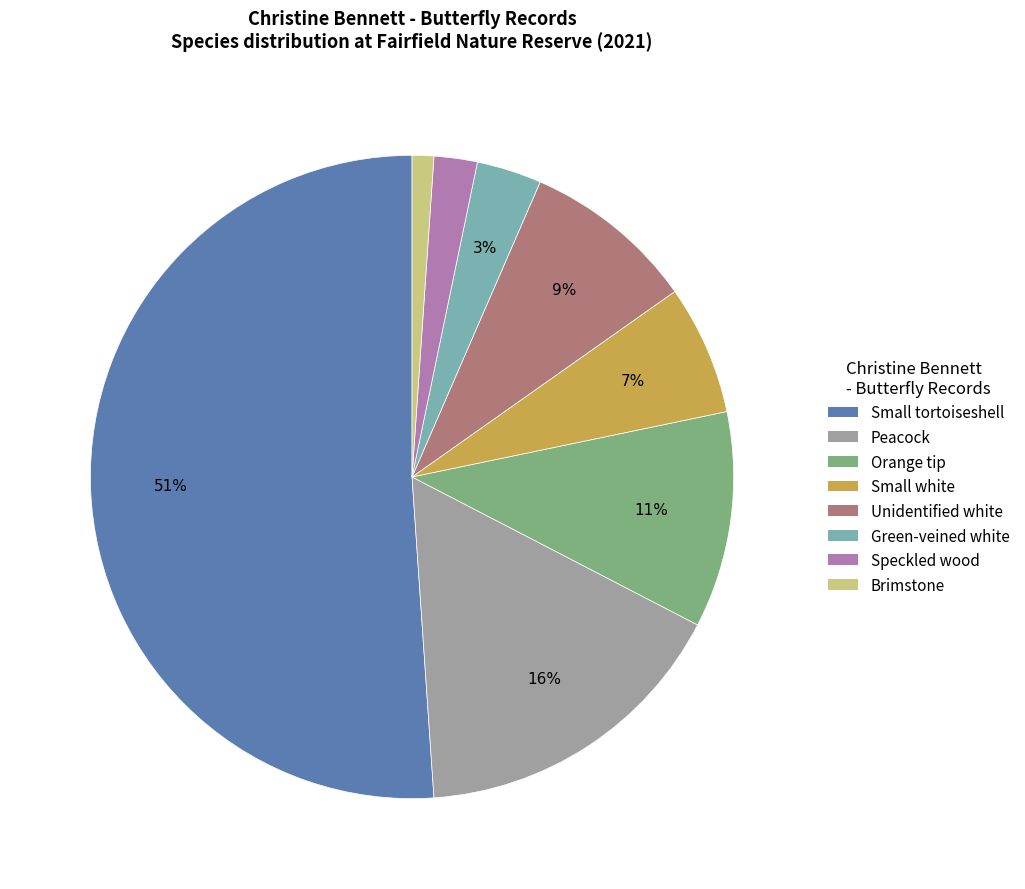

Is it true that Unidentified white is 9% of the pie?

True